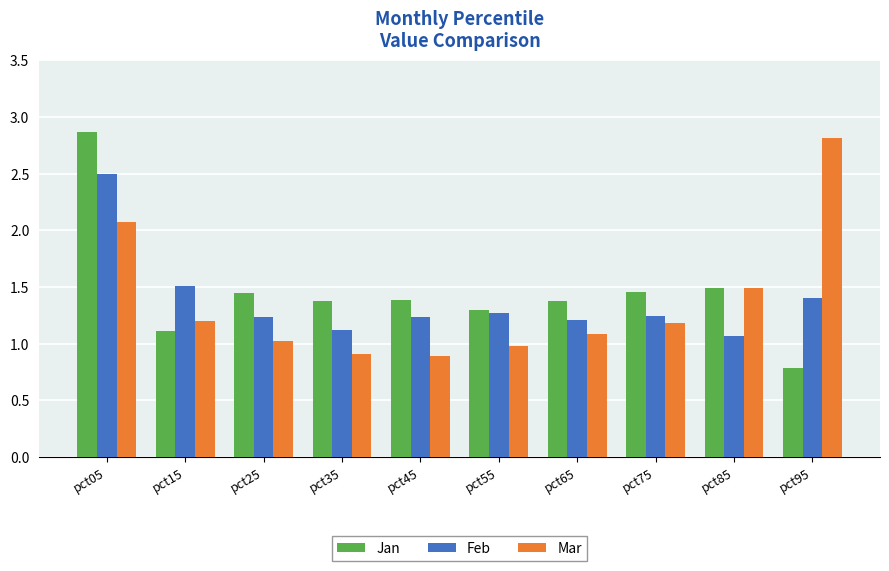

What is the sum of the Mar values at pct75 and pct95?

4.0